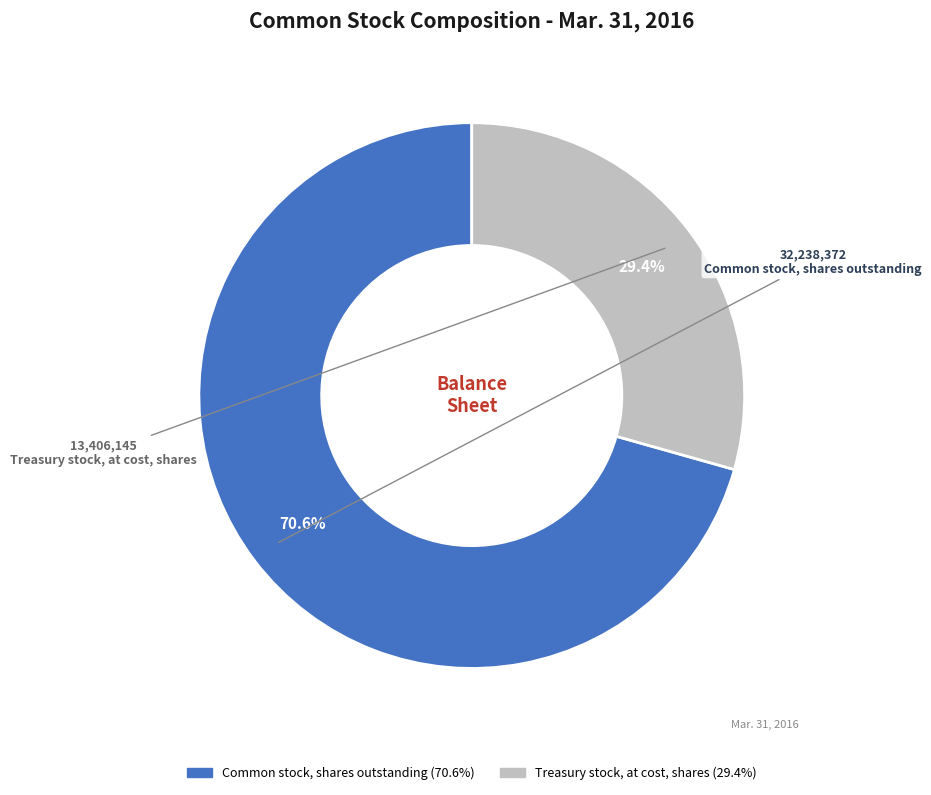

What is the smallest slice in the pie chart?

Treasury stock, at cost, shares